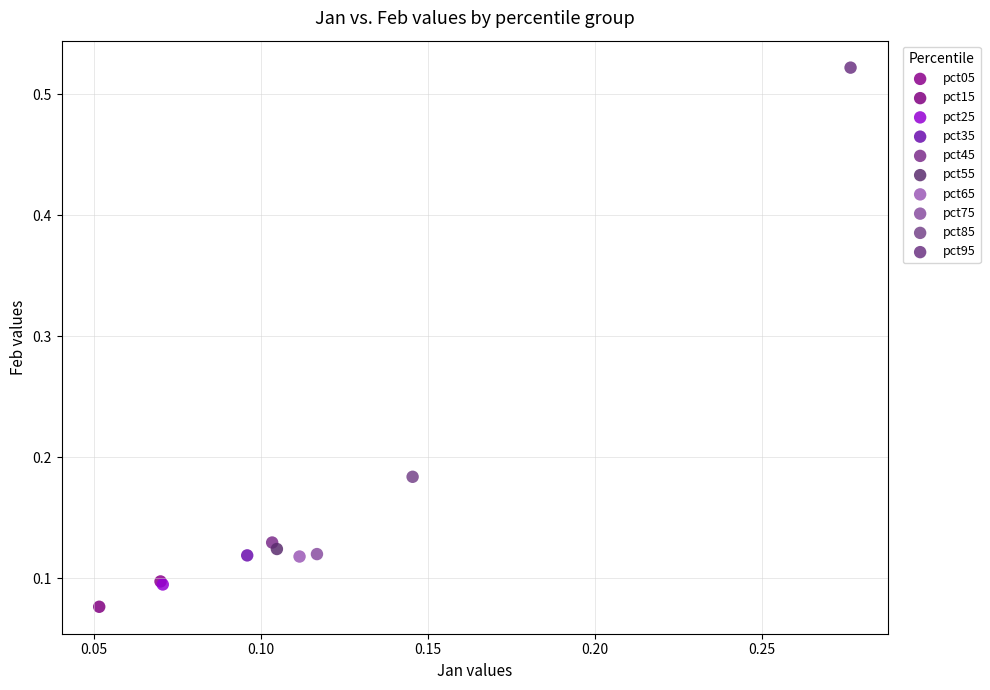

Which series contains the lowest Y value?

pct15